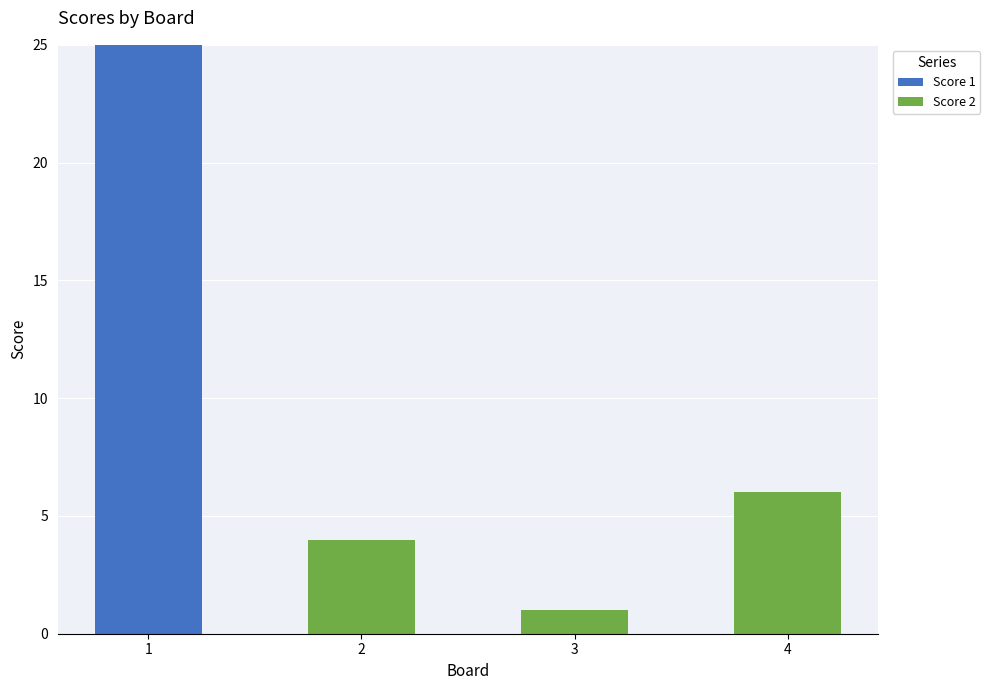

The value of Score 1 at 4 is 0. True or false?

True